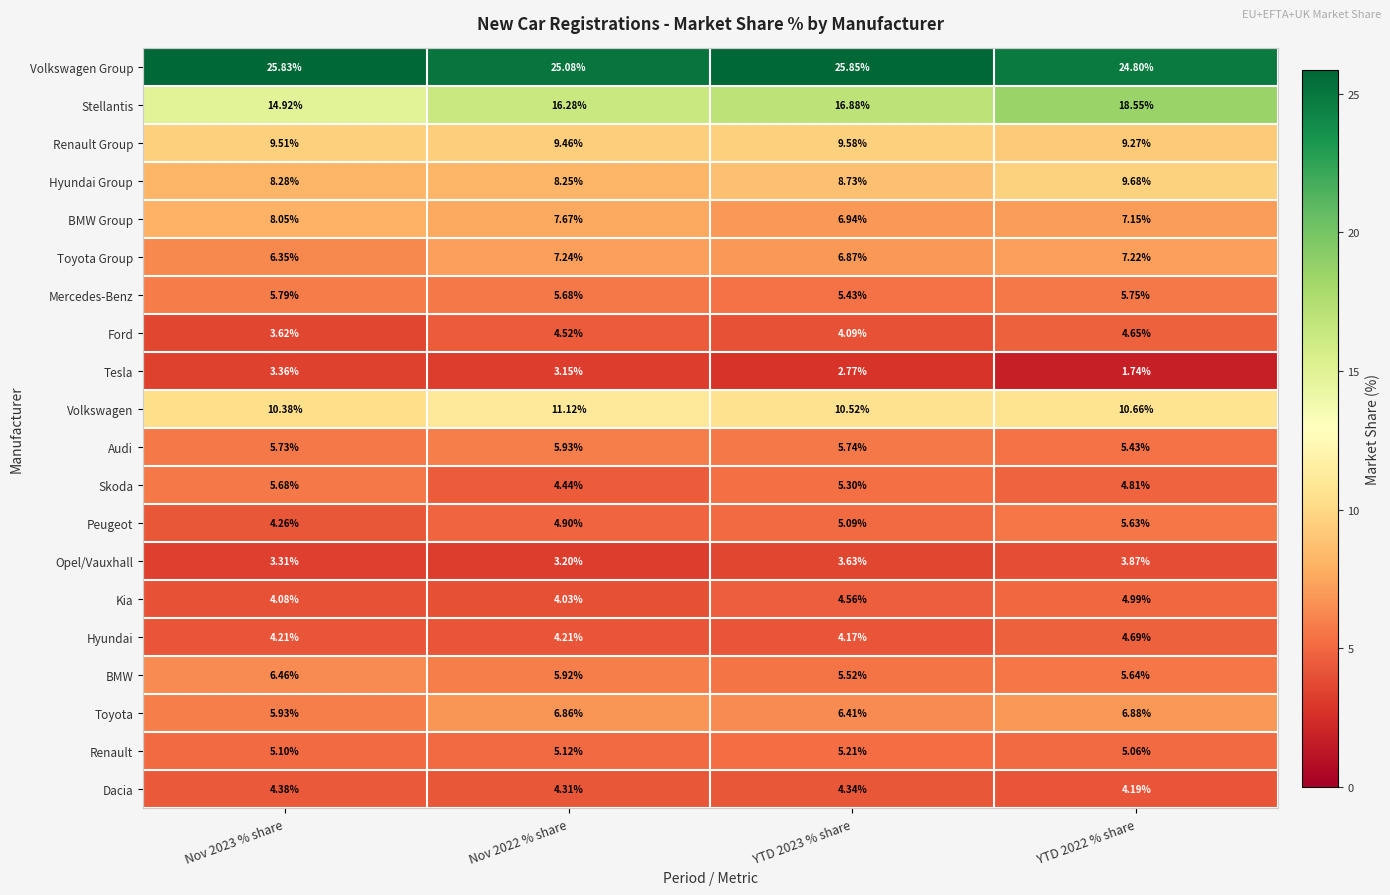

Which series has the largest total across all categories?

Volkswagen Group